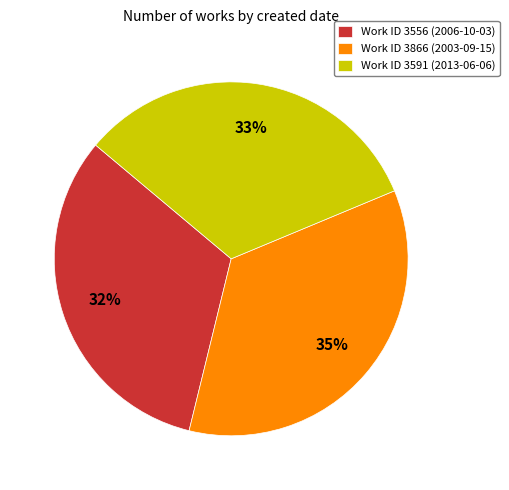

To the nearest percent, what portion does Work ID 3591 (2013-06-06) represent?

33%